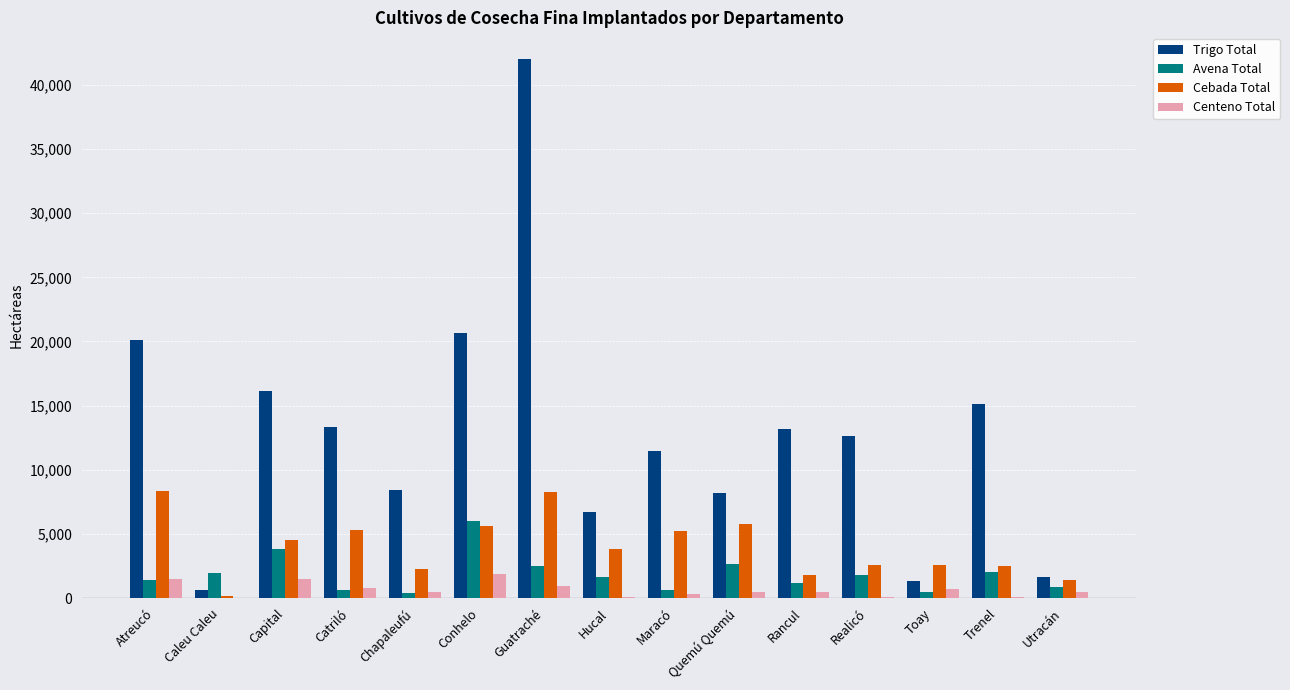

Where is Avena Total nearest to the value 3186?

Quemú Quemú